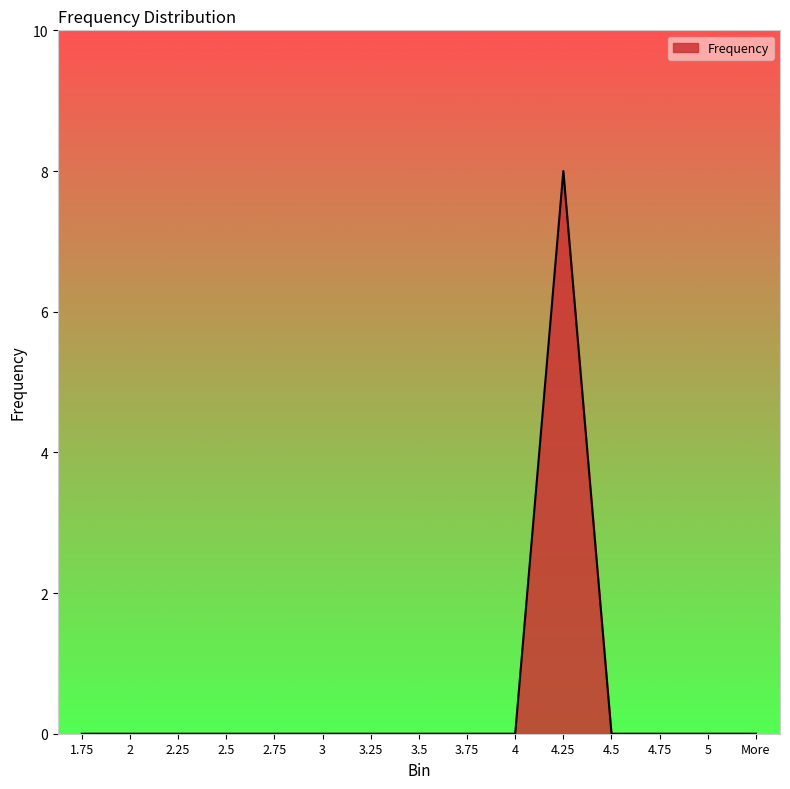

What position from the right is 2?

14